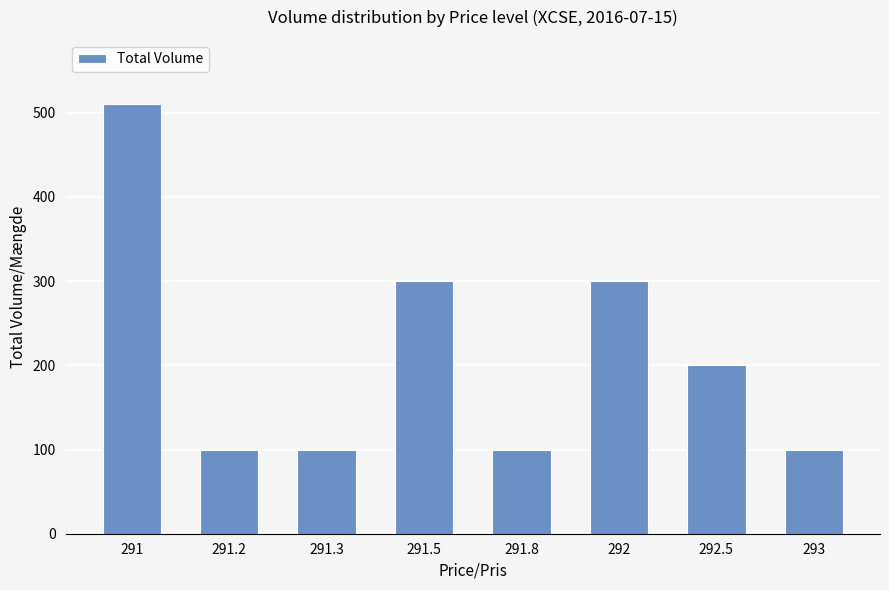

What is the average value?

214